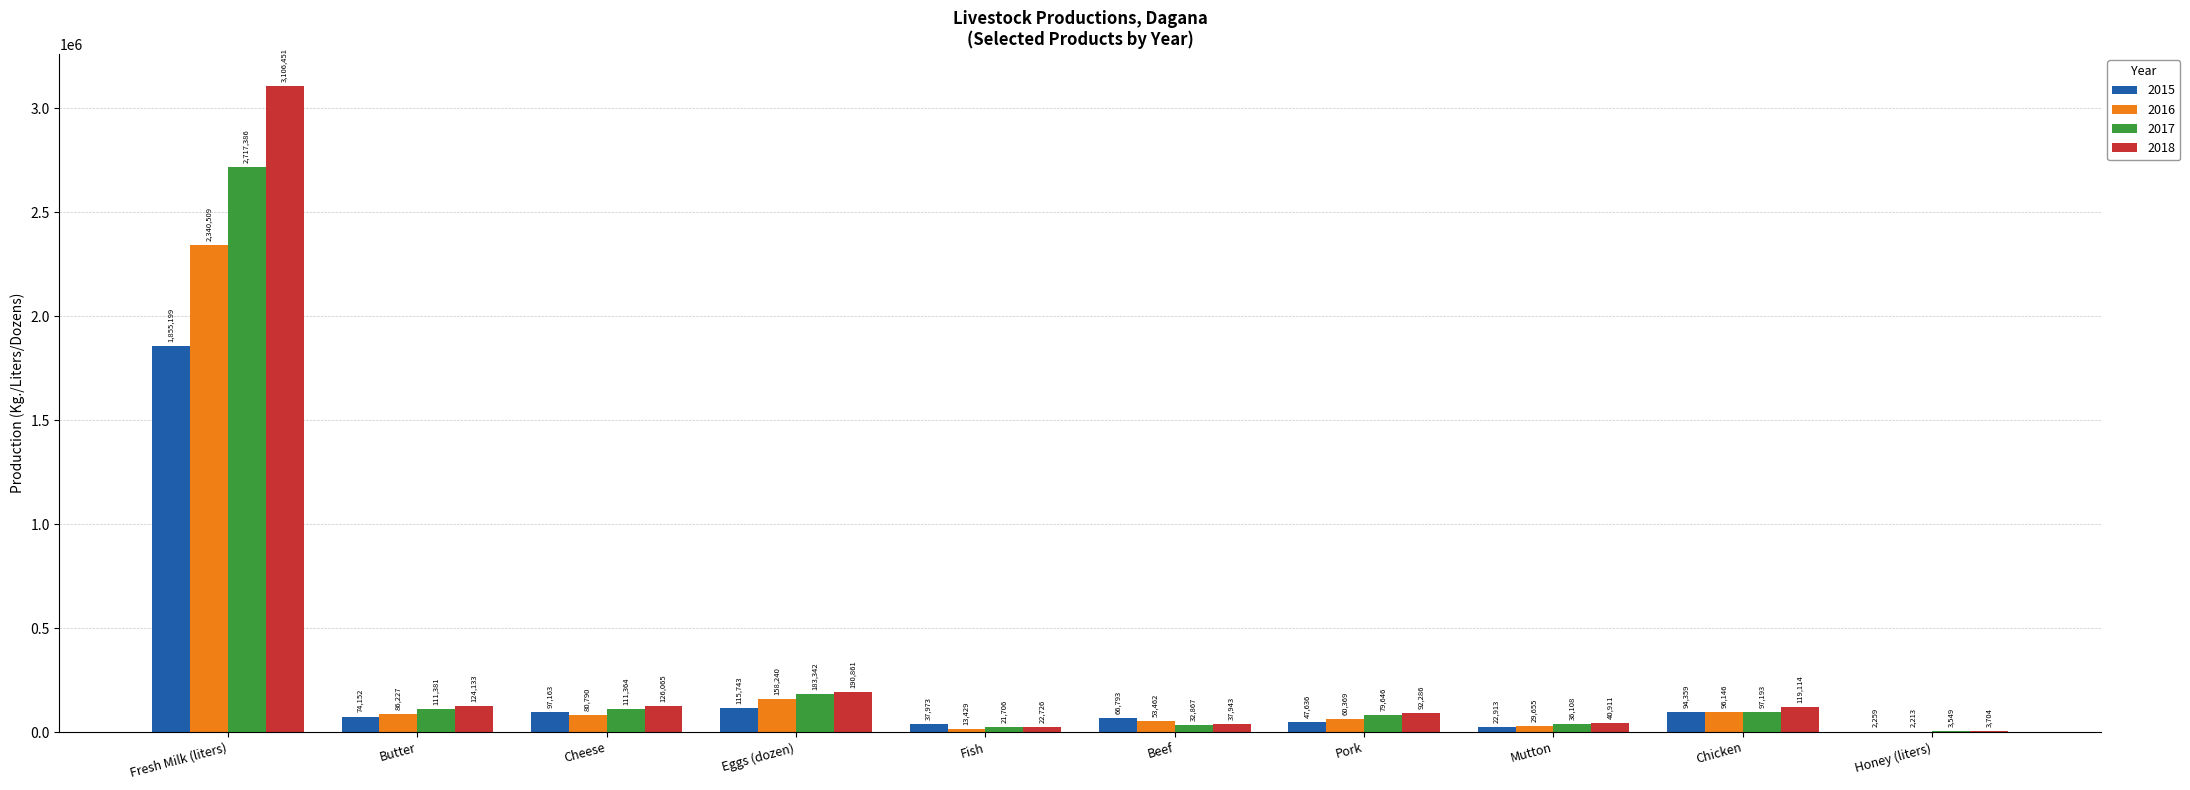

Which series changed the most between Eggs (dozen) and Beef?

2018